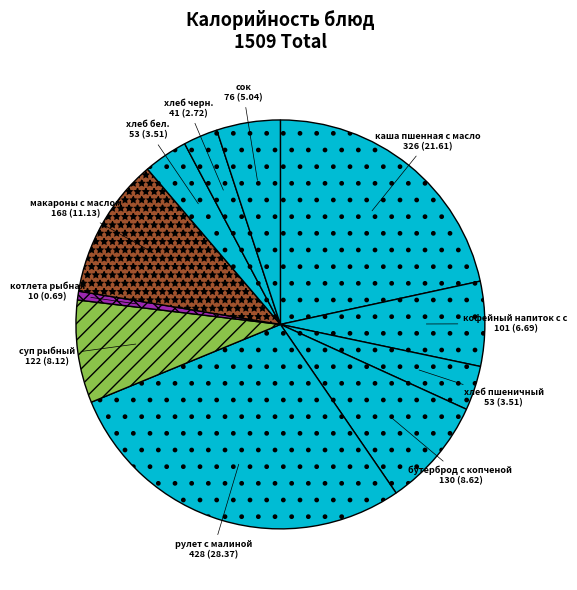

Which slice is the largest?

рулет с малиной